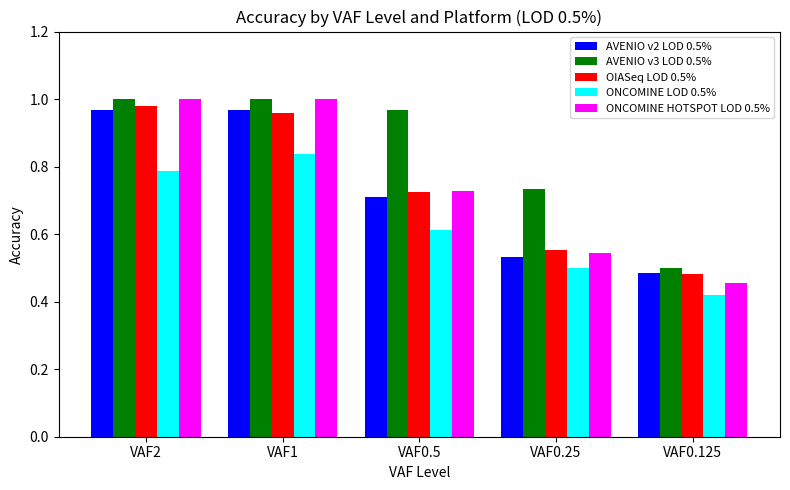

What is the sum of all AVENIO v2 LOD 0.5% values?

3.7